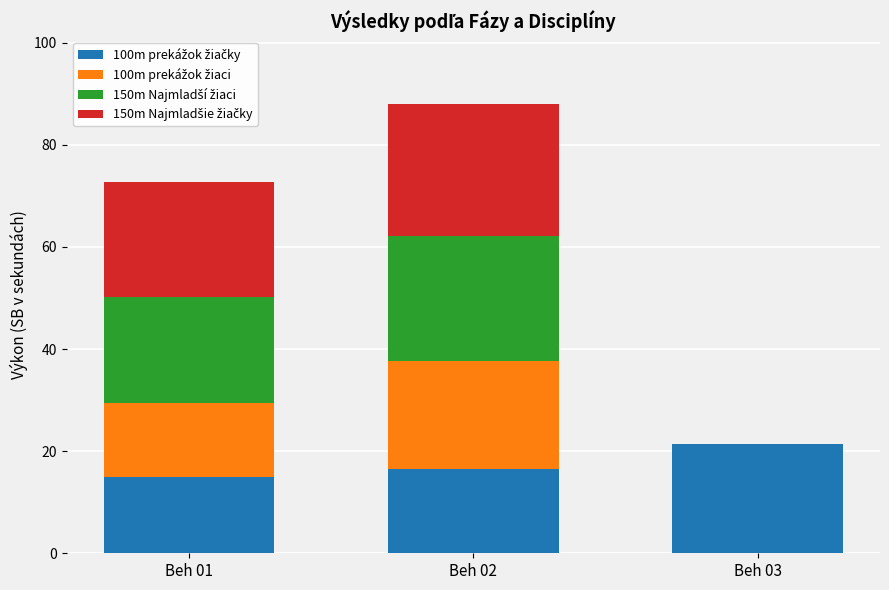

What is the total value across all series at Beh 01?

72.7